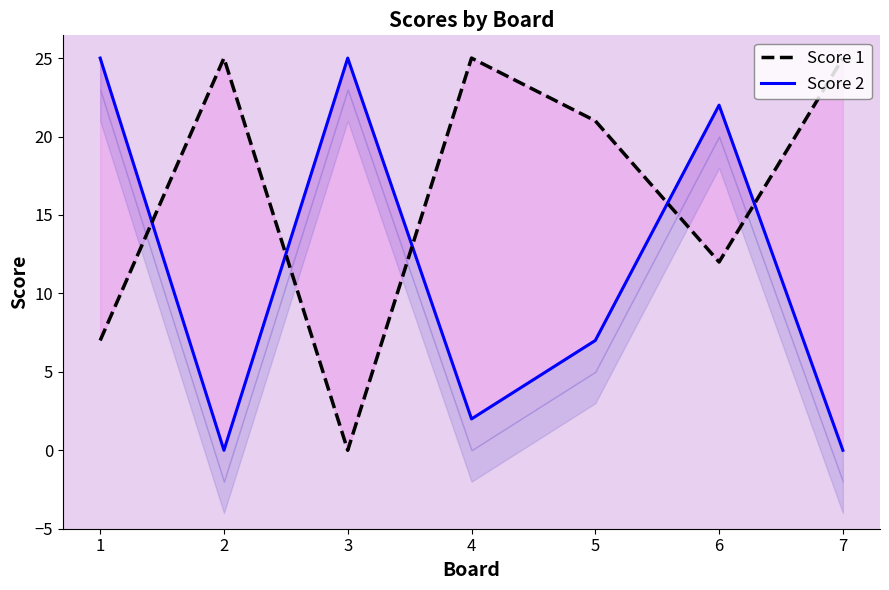

Does the chart display data point markers on the line(s)?

No